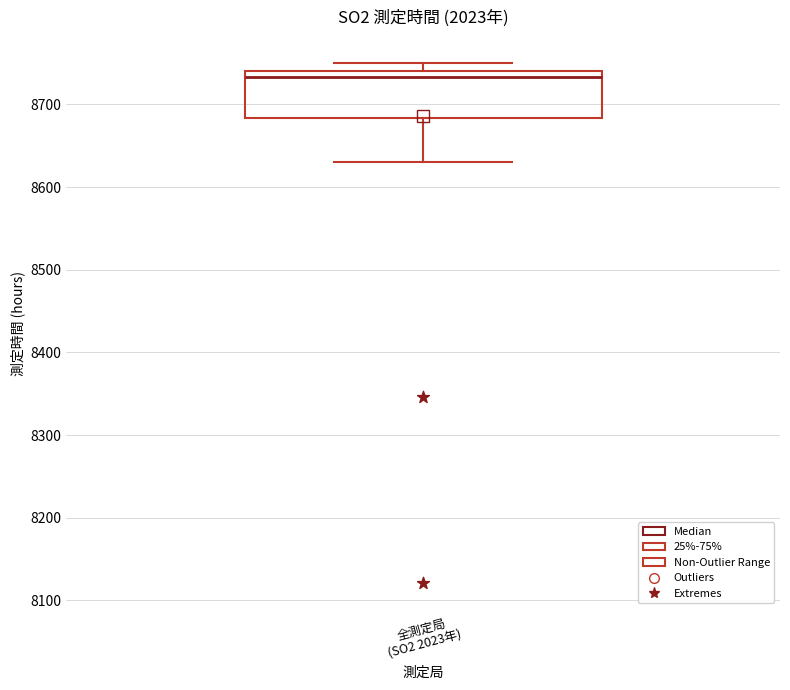

Where does the lower whisker of the box for 全測定局 (SO2 2023年) end on the y-axis? The values are not printed on the chart, so give them approximately, as read against the axis.

8630